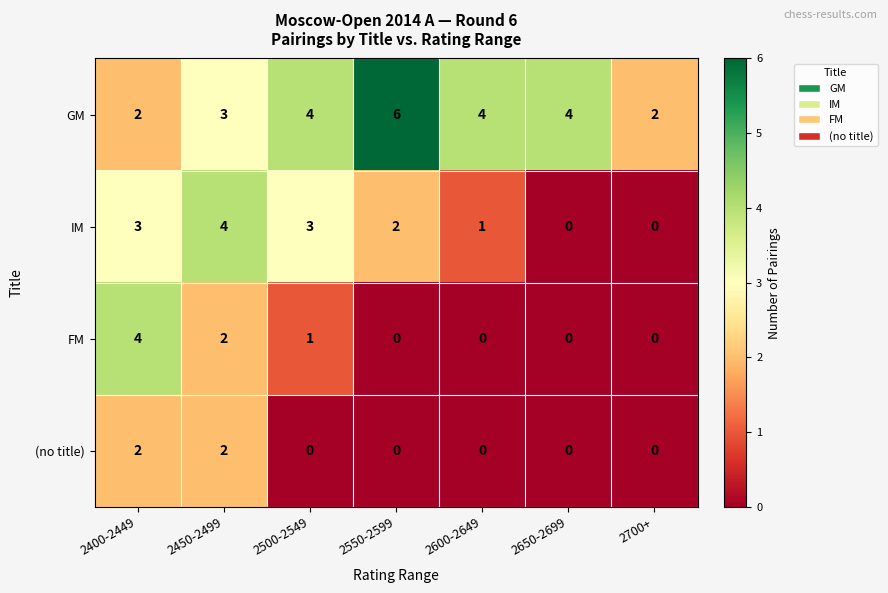

Which series changed the most between 2400-2449 and 2450-2499?

FM